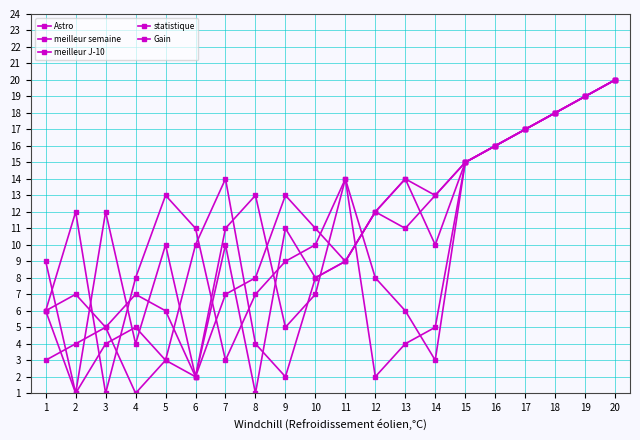

How many intersections are there between meilleur J-10 and Astro?

5